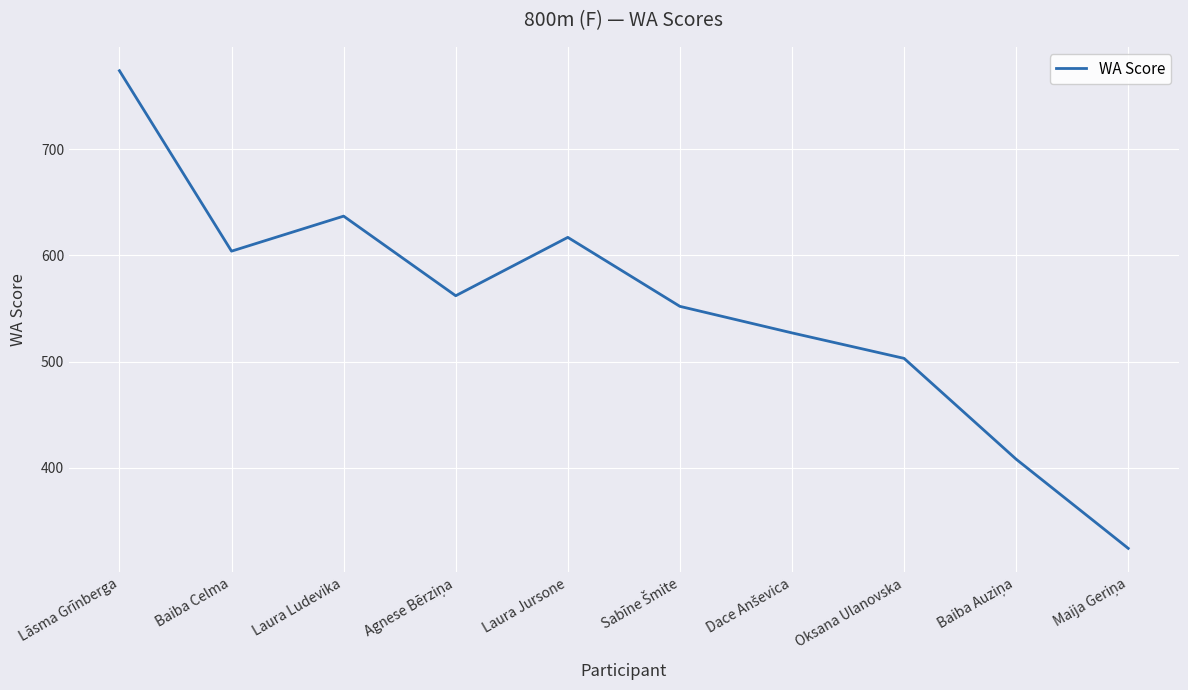

Approximately how many times larger is the value at Oksana Ulanovska compared to Laura Jursone?

0.8